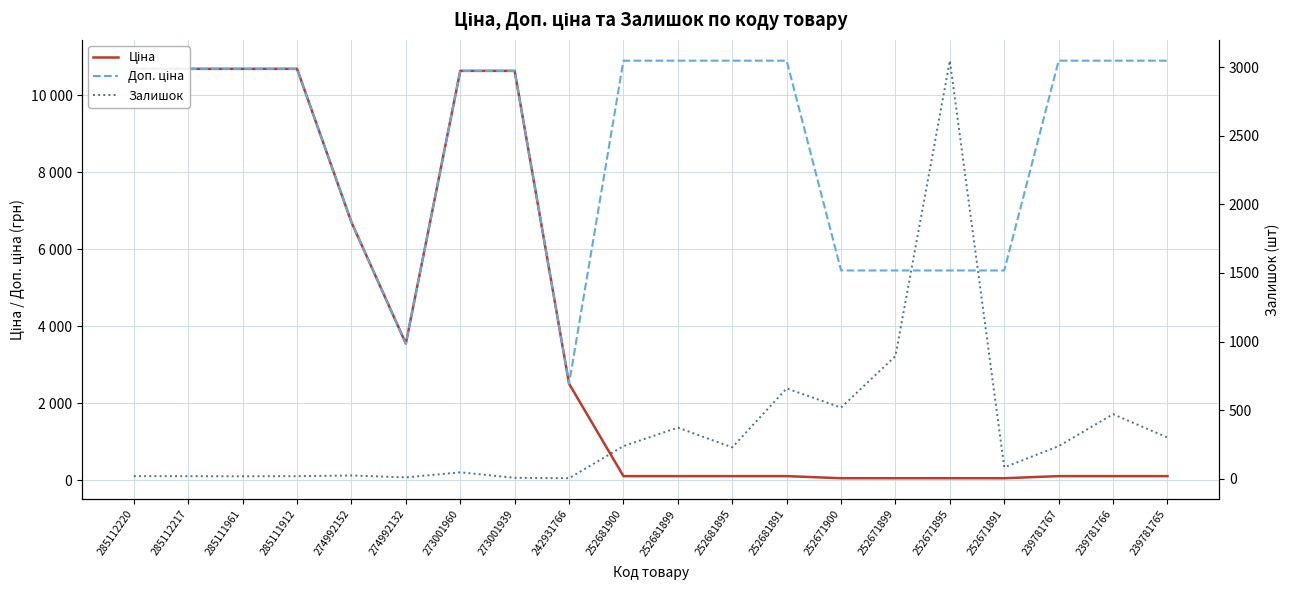

What is the label of the 18th point from the right?

285111961